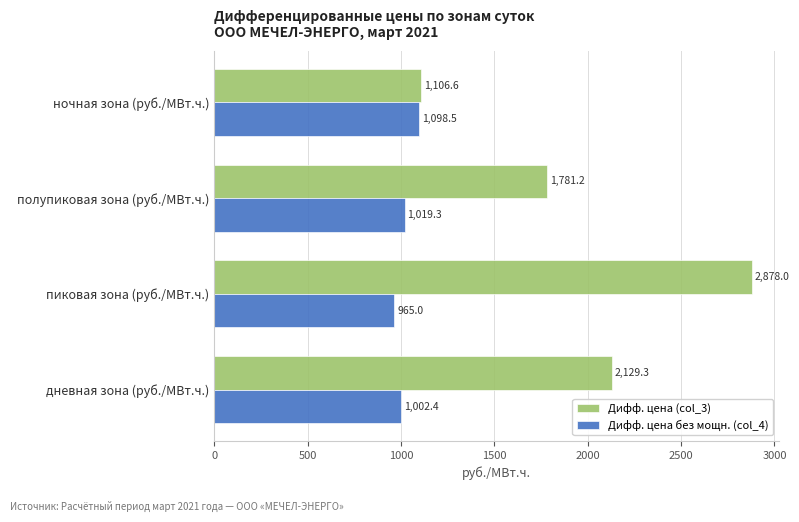

What is the difference between the maximum and minimum values in the Дифф. цена (col_3) series?

1771.4